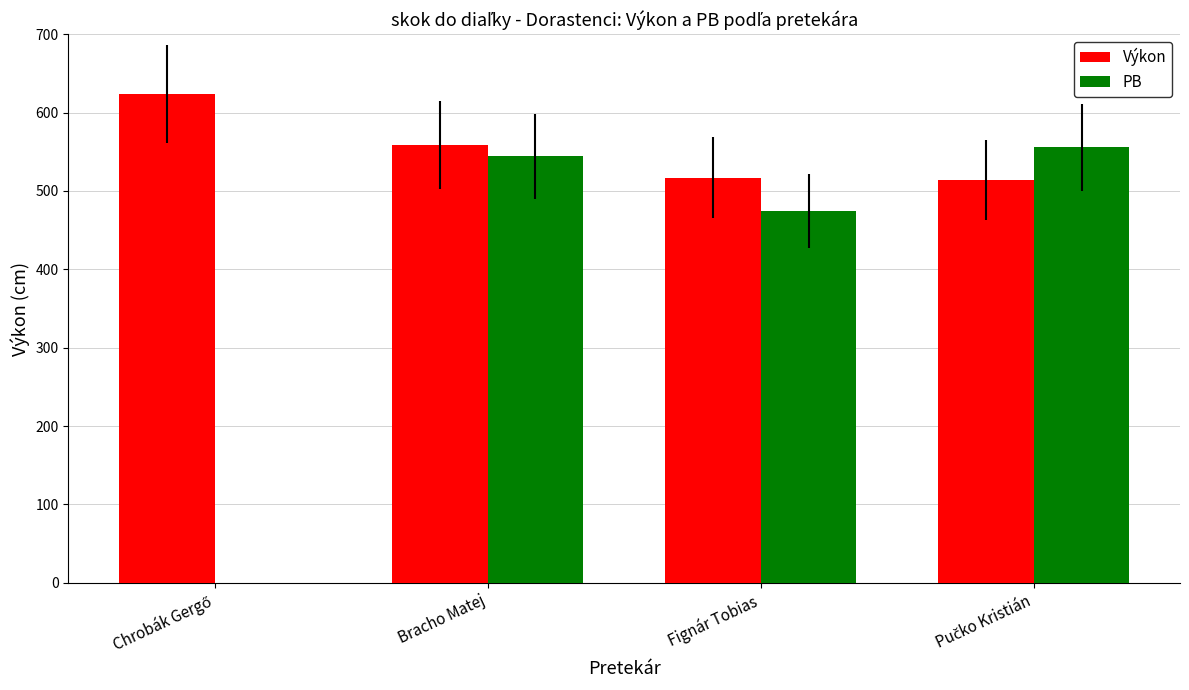

At which label is Výkon closest to 569?

Bracho Matej